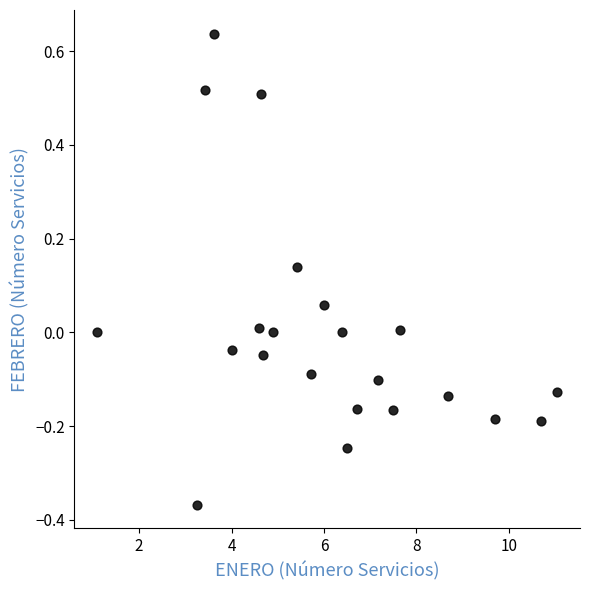

What is the range of Y values (max minus min)?

1.0